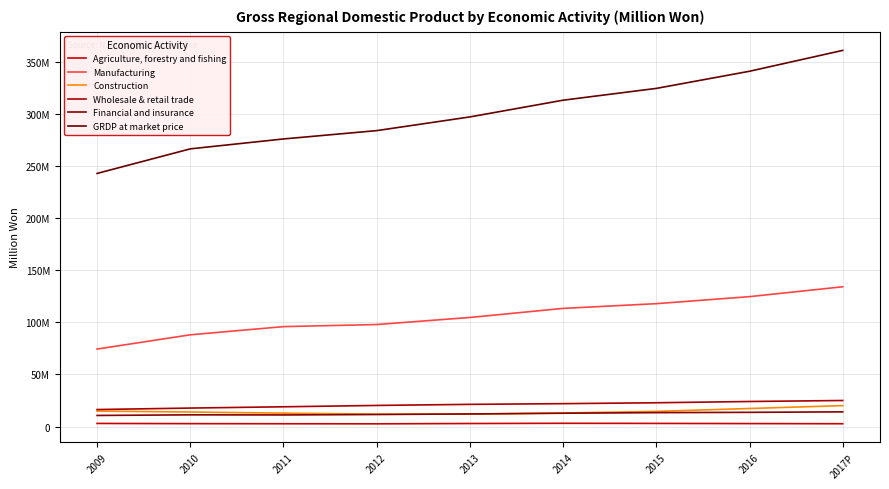

Reading left to right, extract all data points from this chart.

Agriculture, forestry and fishing: 3023189	2829180	2732337	2655731	2949578	3167953	3049801	2889996	2738847
Manufacturing: 74416309	88089044	95946083	97957496	104741474	113444089	117973072	124717289	134186953
Construction: 14880561	13985564	12909160	11964727	11929976	13044470	14614732	17356580	20117143
Wholesale & retail trade: 16366982	17783460	19008224	20300973	21339171	22012633	22873231	24080297	25047729
Financial and insurance: 10692112	11277653	11183033	11600094	12137319	12827520	13402640	13680995	14138329
GRDP at market price: 242969856	266562114	276070996	284067768	297215144	313266345	324595112	341045540	361073612